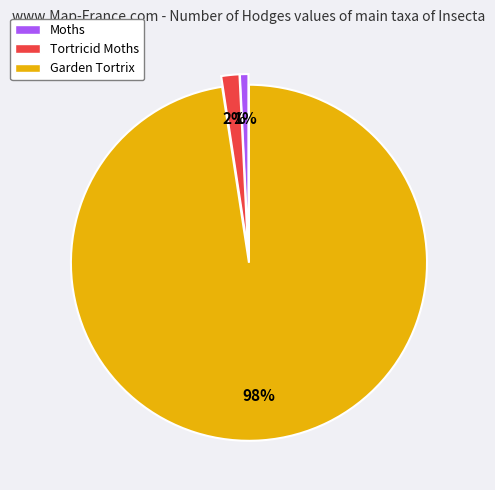

To the nearest percent, what is the combined percentage of Tortricid Moths and Garden Tortrix?

99%